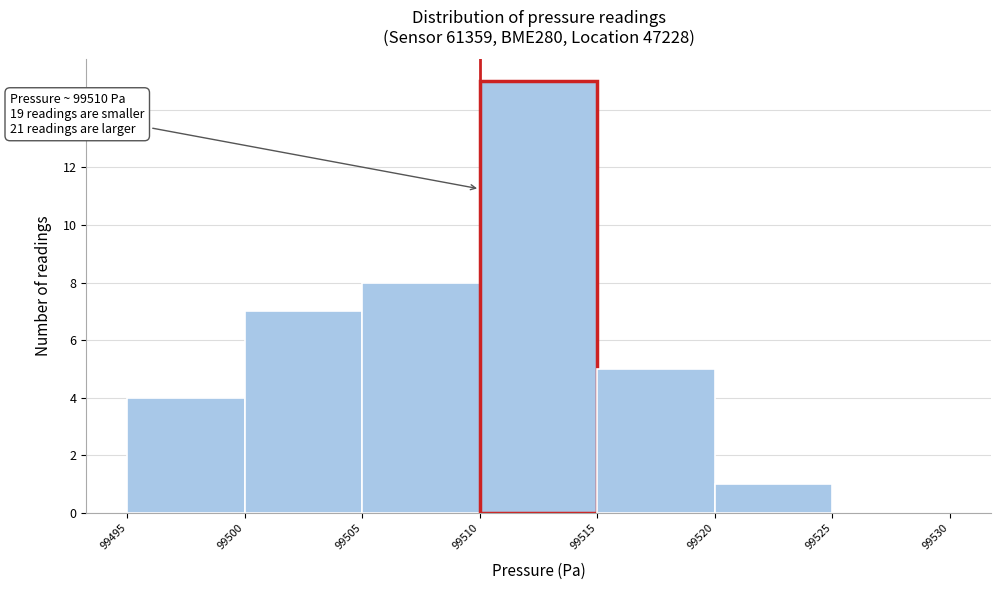

Over which range of the x-axis is the bar tallest?

99510 to 99515